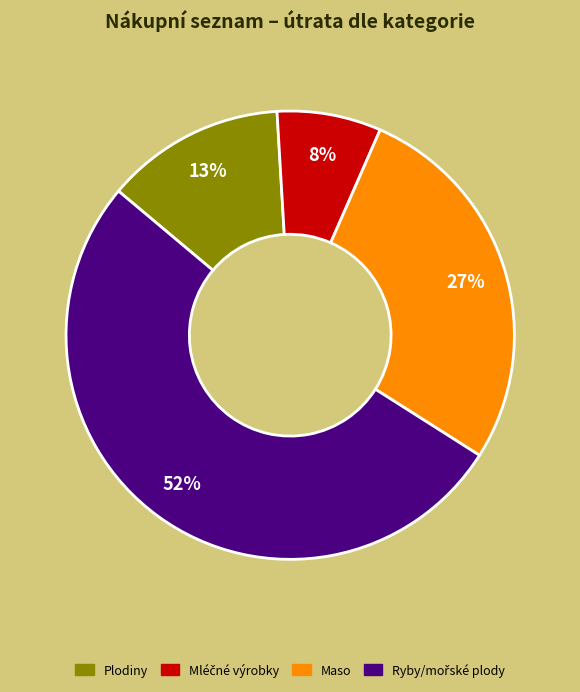

Does Maso represent more than half of the total?

No